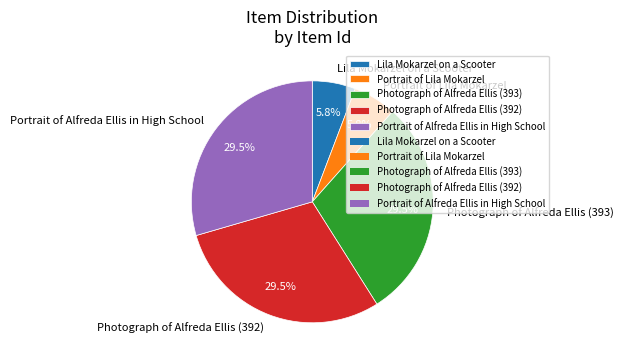

Between Portrait of Alfreda Ellis in High School and Lila Mokarzel on a Scooter, which is larger?

Portrait of Alfreda Ellis in High School